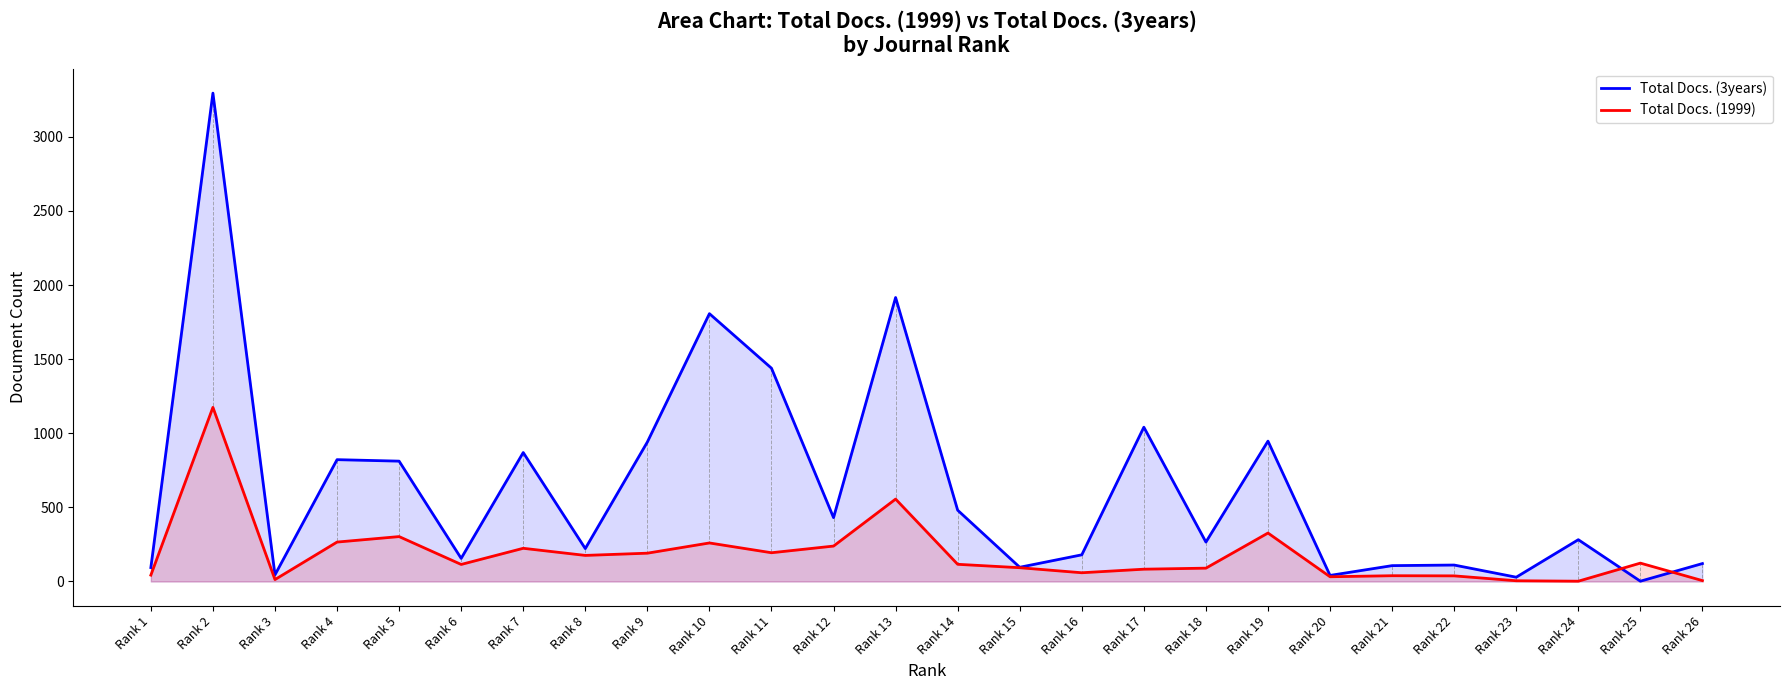

Rank the categories by Total Docs. (1999) value from lowest to highest.

Rank 24, Rank 23, Rank 26, Rank 3, Rank 20, Rank 22, Rank 21, Rank 1, Rank 16, Rank 17, Rank 18, Rank 15, Rank 6, Rank 14, Rank 25, Rank 8, Rank 9, Rank 11, Rank 7, Rank 12, Rank 10, Rank 4, Rank 5, Rank 19, Rank 13, Rank 2